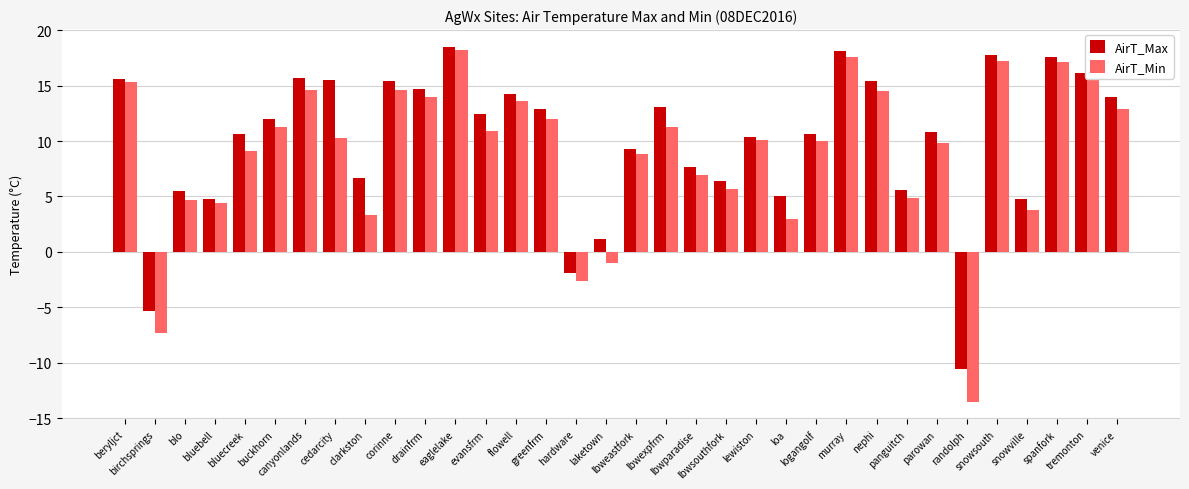

What is the label of the 21st bar from the right?

flowell